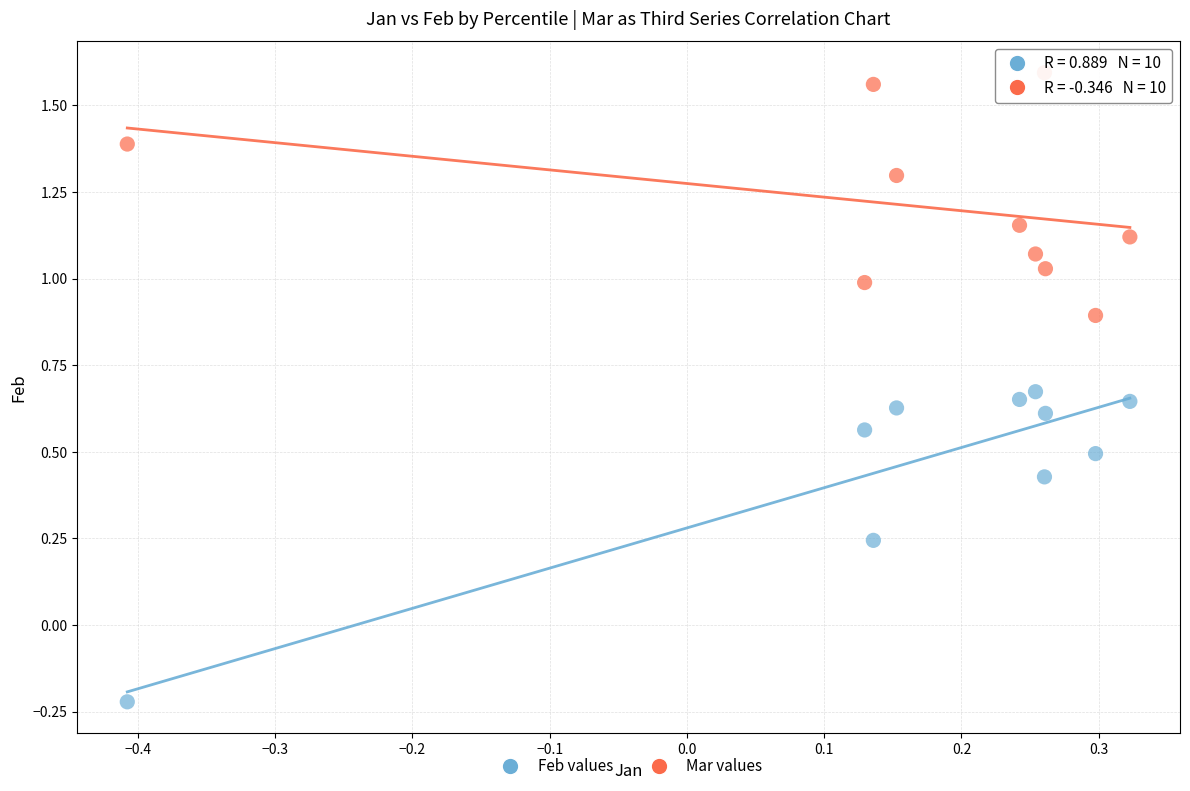

Which series has the widest spread of Y values?

Feb values